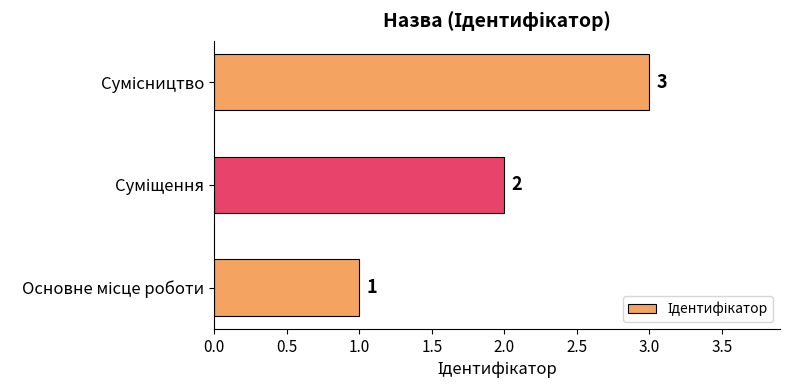

Count the values in the range 1 to 3.

3